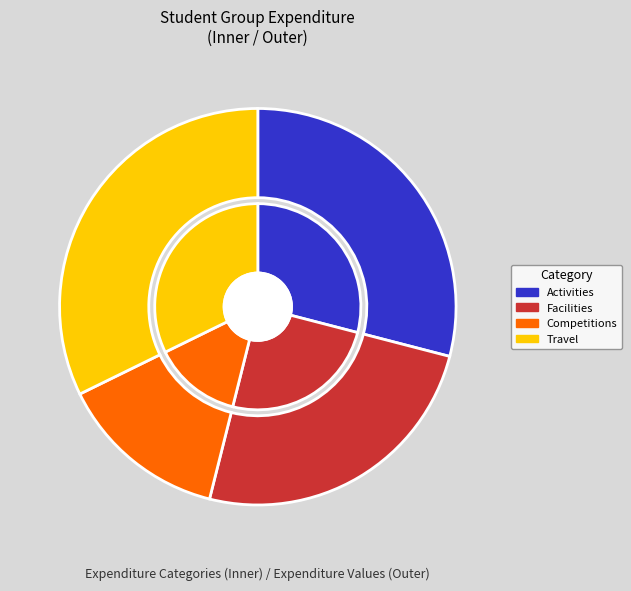

True or false: Competitions accounts for 23% of the total.

False